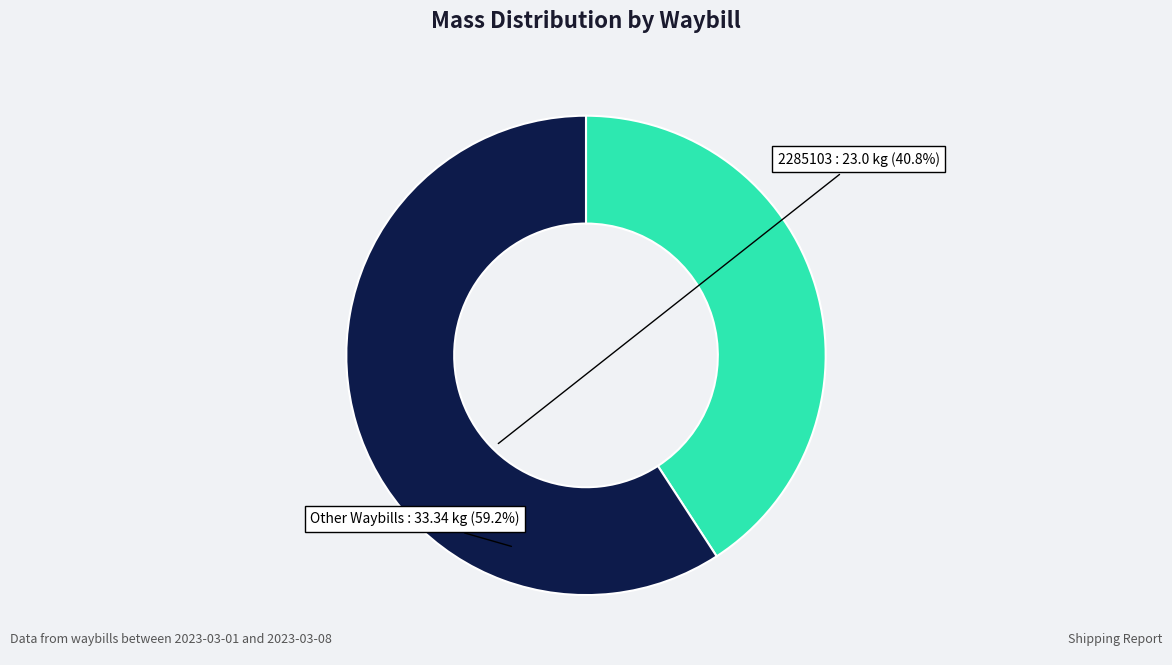

Rank the categories by value from lowest to highest.

2285103, Other Waybills